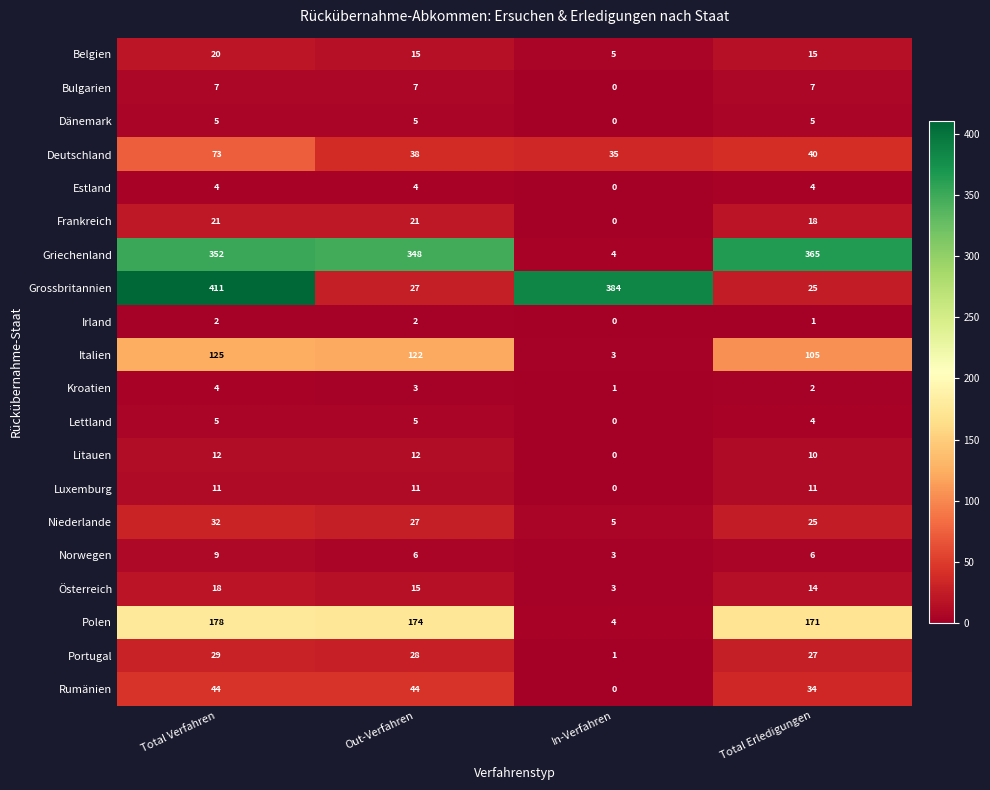

The value of Litauen at Out-Verfahren is 12. True or false?

True